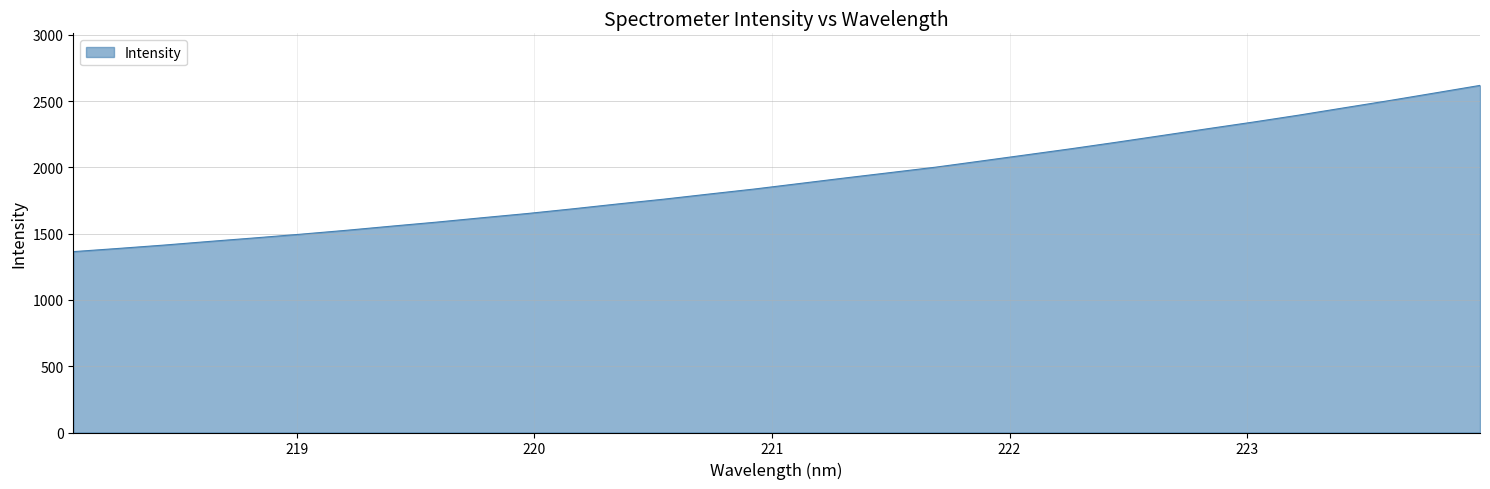

What is the difference between the maximum and minimum values?

1254.4